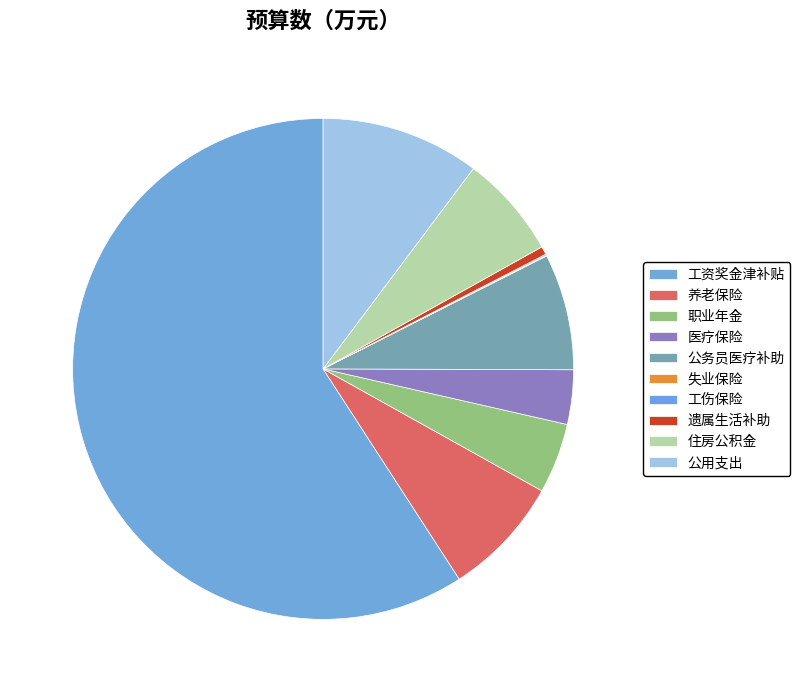

What is the change in value from 工资奖金津补贴 to 住房公积金?

-412.8